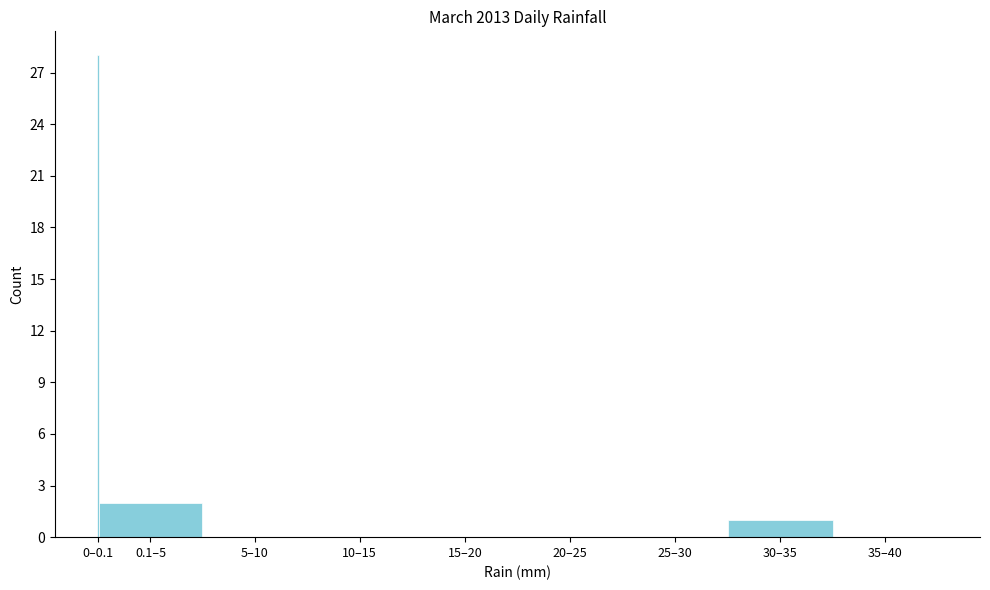

Reading left to right, what are all the values shown in this chart?

0–0.1=28	0.1–5=2	5–10=0	10–15=0	15–20=0	20–25=0	25–30=0	30–35=1	35–40=0